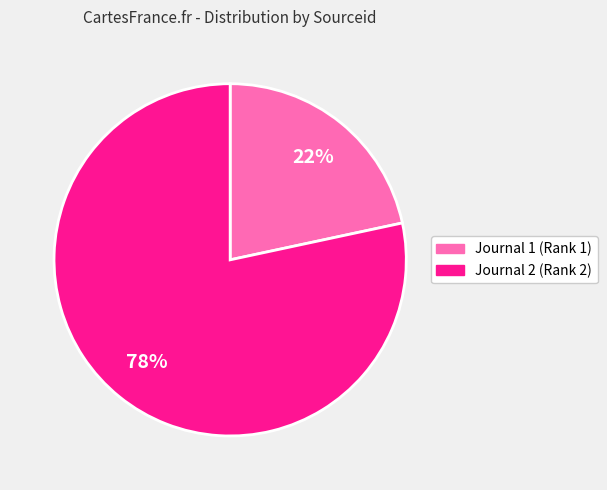

True or false: Journal 1 (Rank 1) accounts for 22% of the total.

True